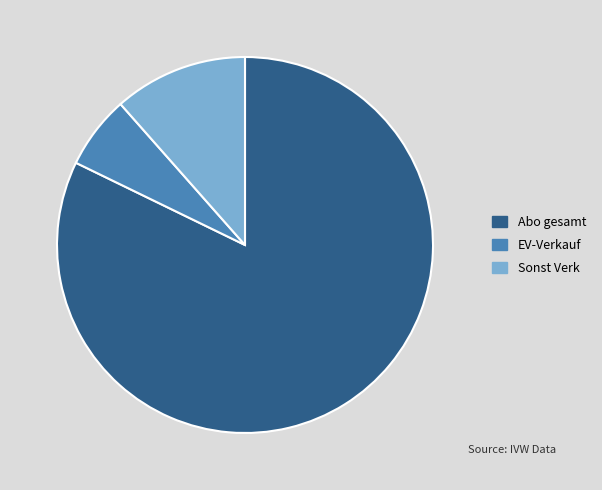

True or false: Sonst Verk accounts for 26% of the total.

False